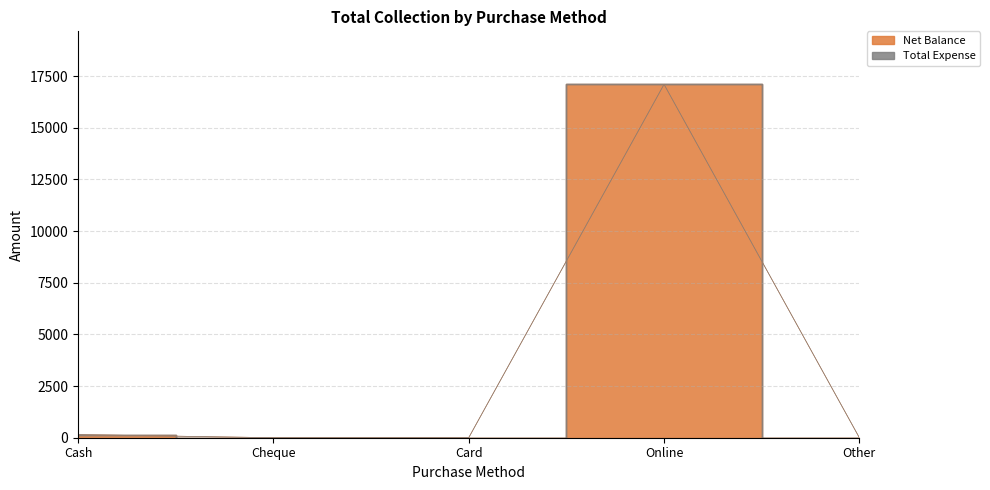

True or false: there are more than 1 points higher than both neighbors.

False